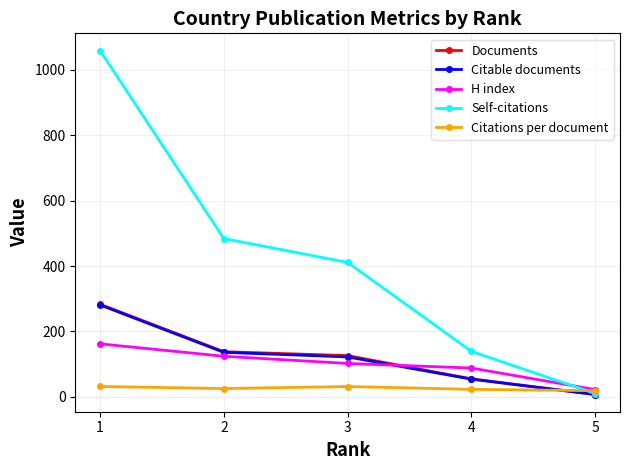

Which series has the largest total across all categories?

Self-citations